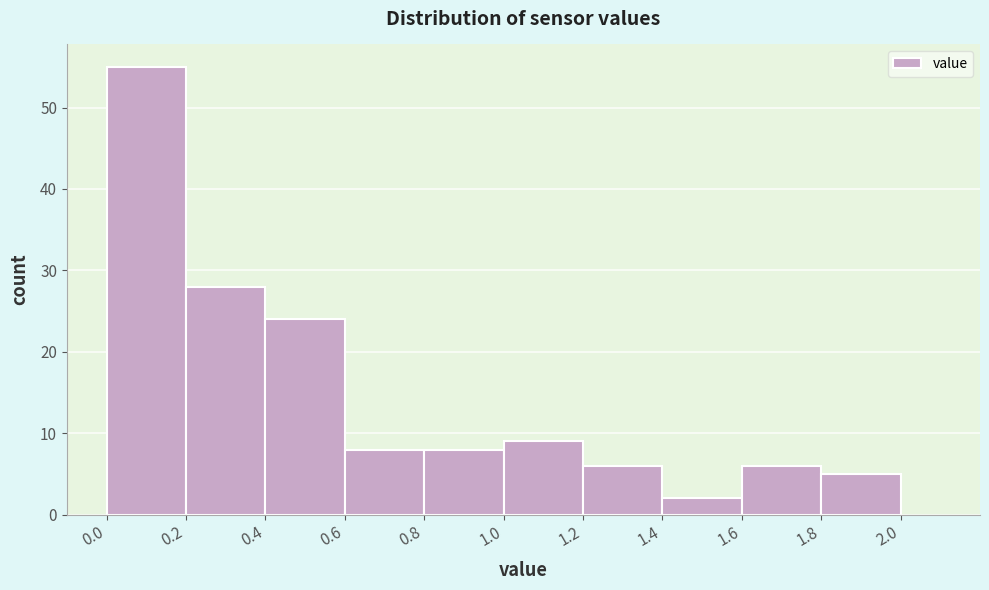

Reading left to right, list every bar in this chart as the range it spans on the x-axis followed by its height. The values are not printed on the chart, so give them approximately, as read against the axis.

0.0 to 0.2: 55
0.2 to 0.4: 28
0.4 to 0.6: 24
0.6 to 0.8: 8
0.8 to 1.0: 8
1.0 to 1.2: 9
1.2 to 1.4: 6
1.4 to 1.6: 2
1.6 to 1.8: 6
1.8 to 2.0: 5